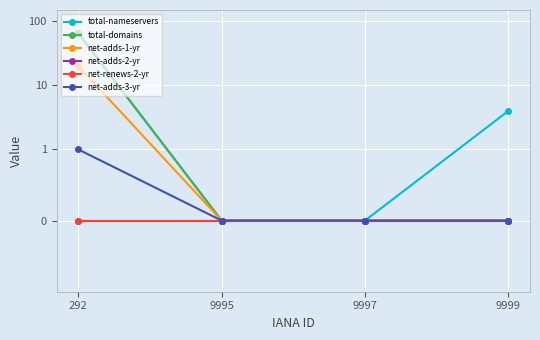

True or false: net-adds-3-yr has a value of 1 at 292.

True